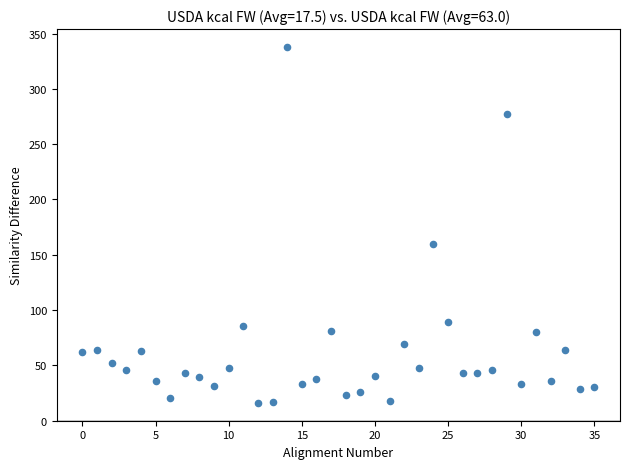

What is the range of Y values (max minus min)?

322